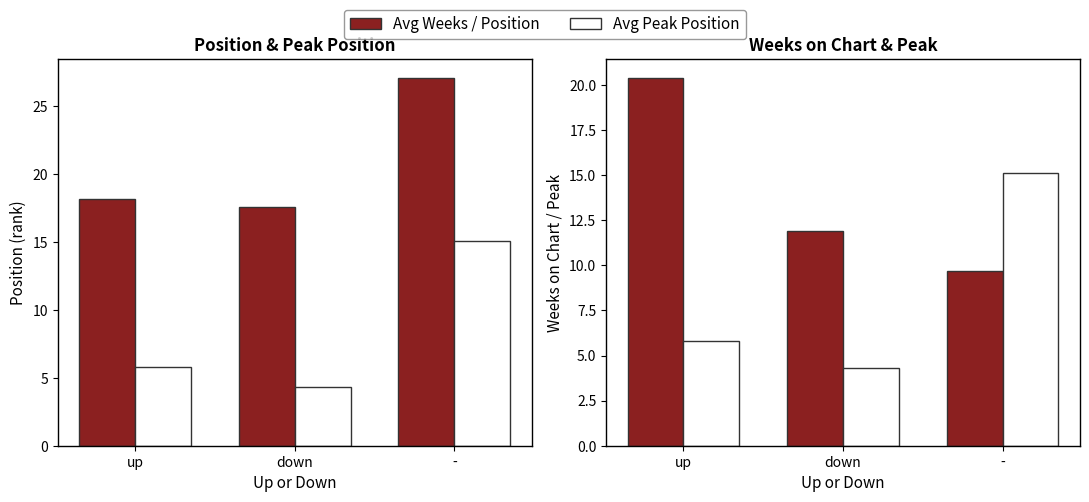

Which series has the largest range (max minus min)?

Avg Peak Position